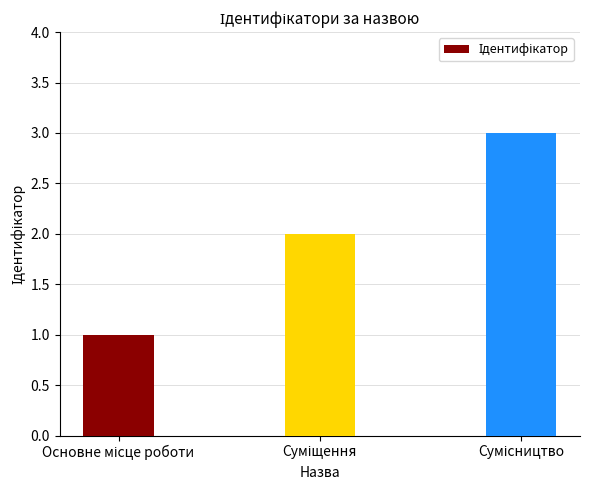

What is the sum of all values?

6